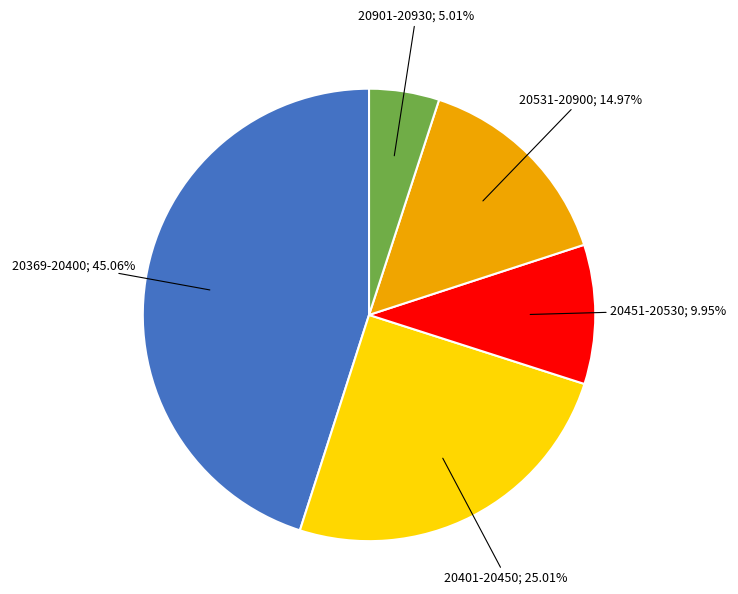

Does any single category account for the majority?

No